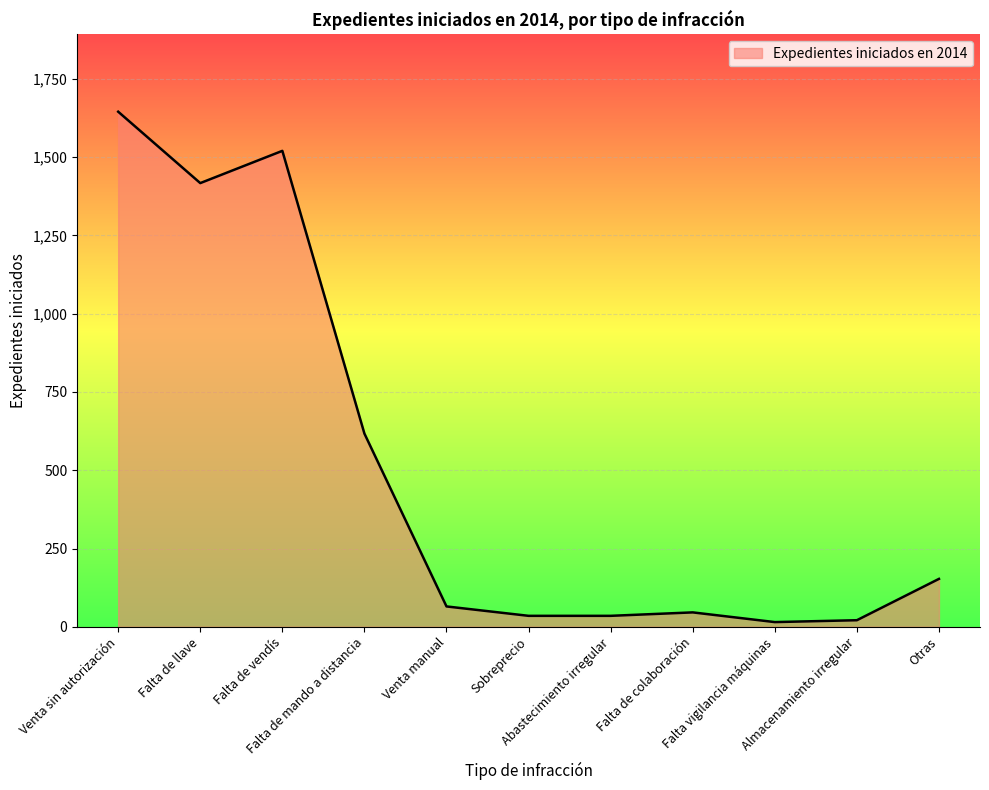

What is the maximum value shown in the chart?

1645